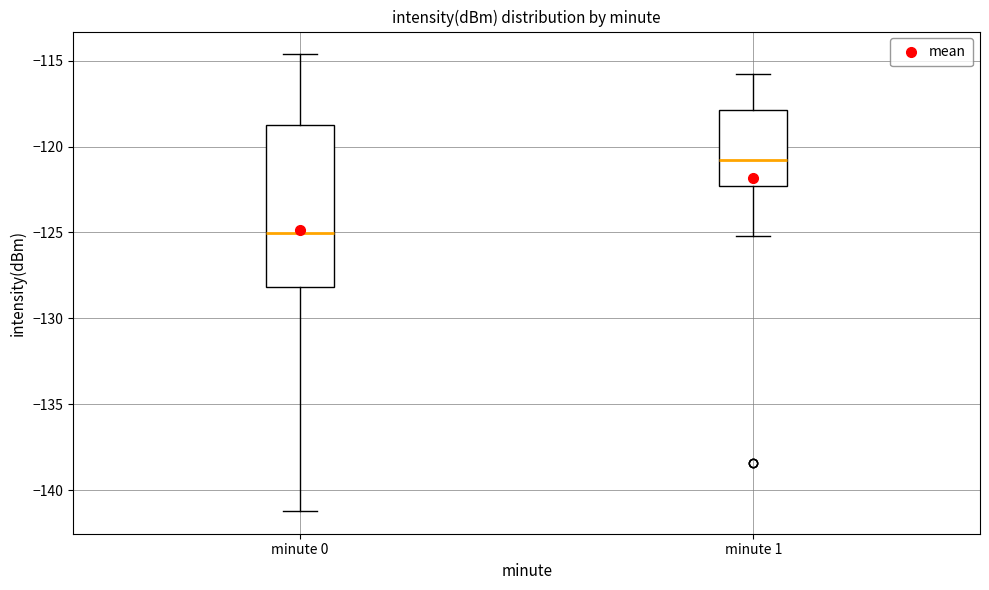

Reading left to right, transcribe this box plot: for each box, give where its median line is, the range the box spans, and where its two whiskers end, as read against the y-axis. The values are not printed on the chart, so give them approximately, as read against the axis.

minute 0: median -125.0, box -128.0 to -118.5, whiskers -141.0 to -114.5
minute 1: median -121.0, box -122.5 to -118.0, whiskers -125.0 to -115.5